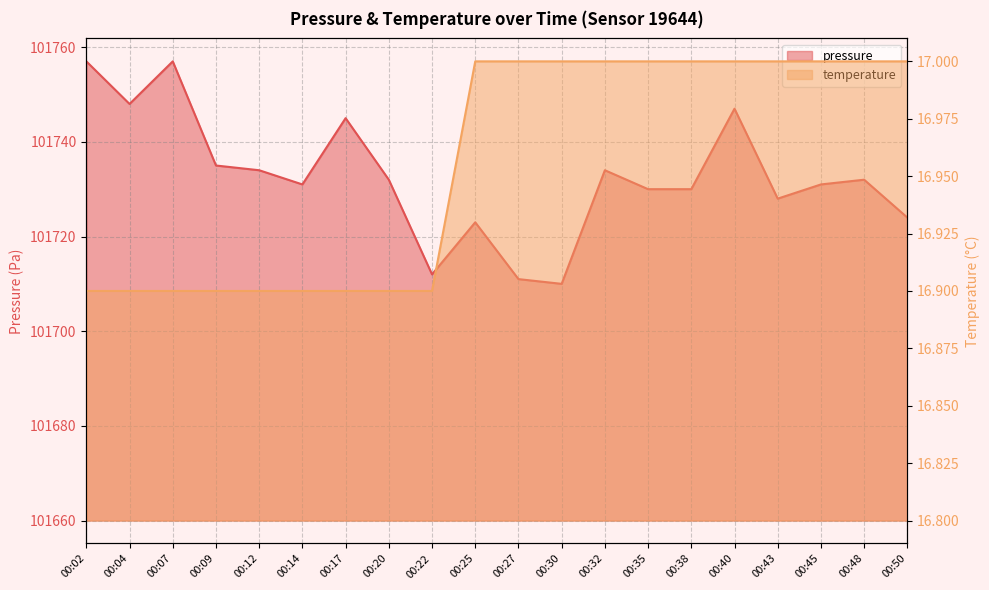

What is the value of the temperature point at the 19th from the left?

17.0